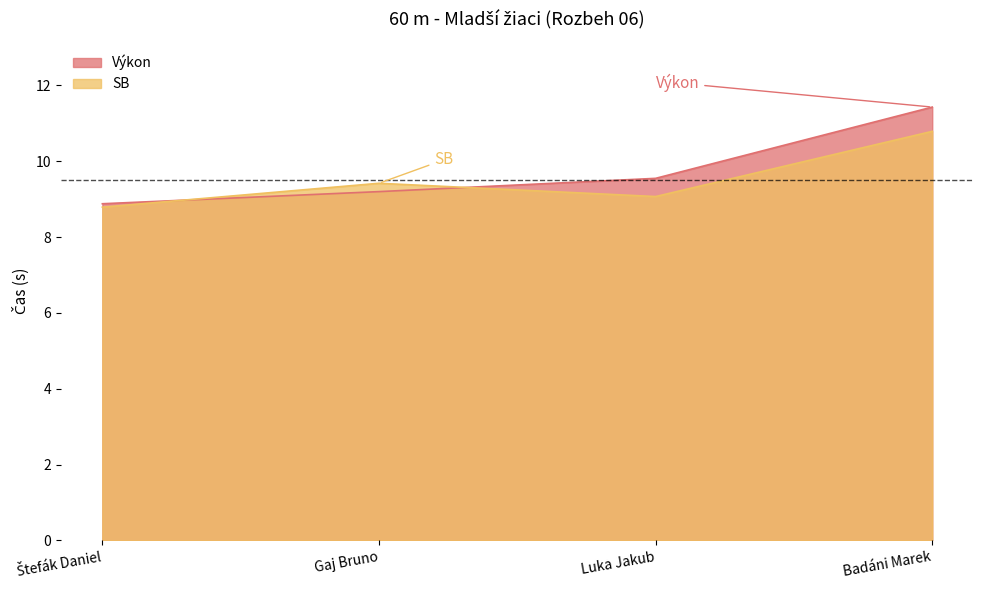

Reading left to right, what are all the values shown in this chart?

Výkon: Štefák Daniel=8.9	Gaj Bruno=9.2	Luka Jakub=9.6	Badáni Marek=11.4
SB: Štefák Daniel=8.8	Gaj Bruno=9.4	Luka Jakub=9.1	Badáni Marek=10.8